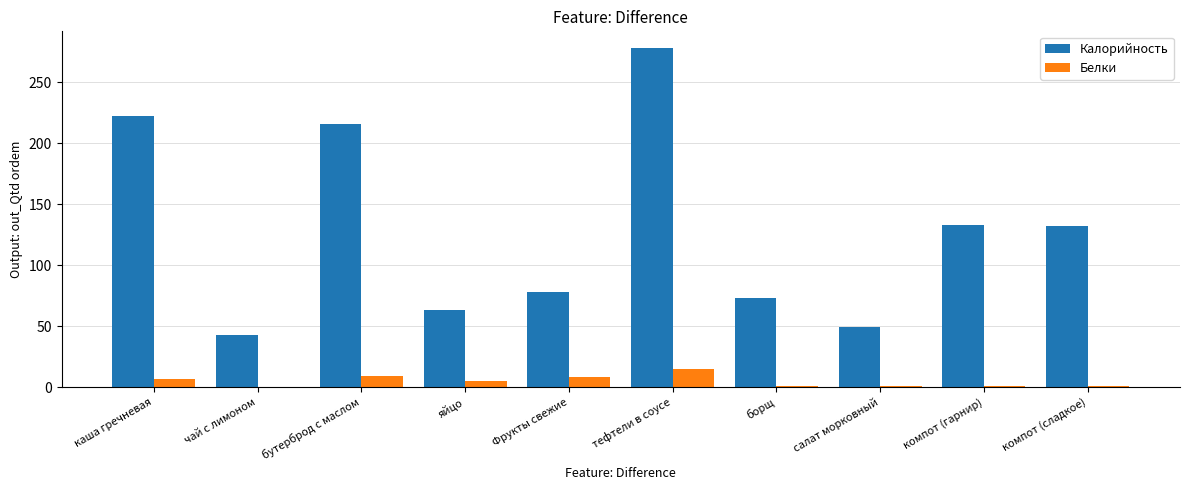

True or false: Калорийность has a value of 397.2 at тефтели в соусе.

False